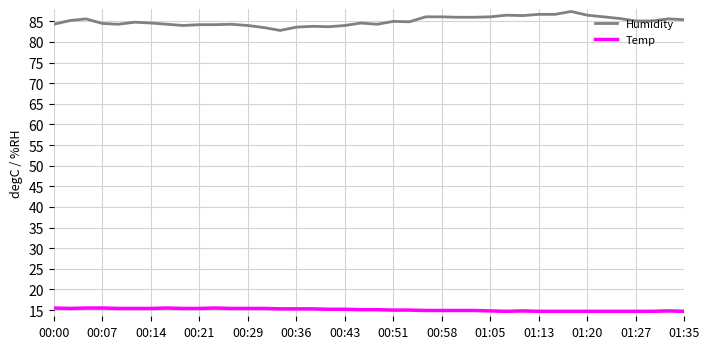

What is the smallest value displayed?

14.7